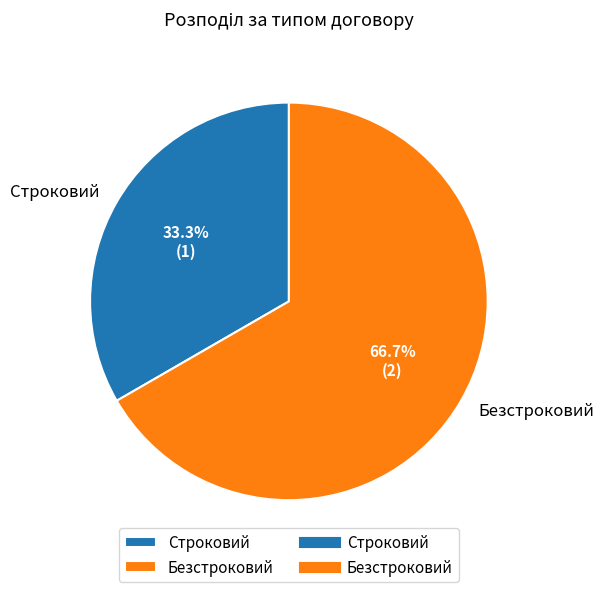

Which slice is the largest?

Безстроковий